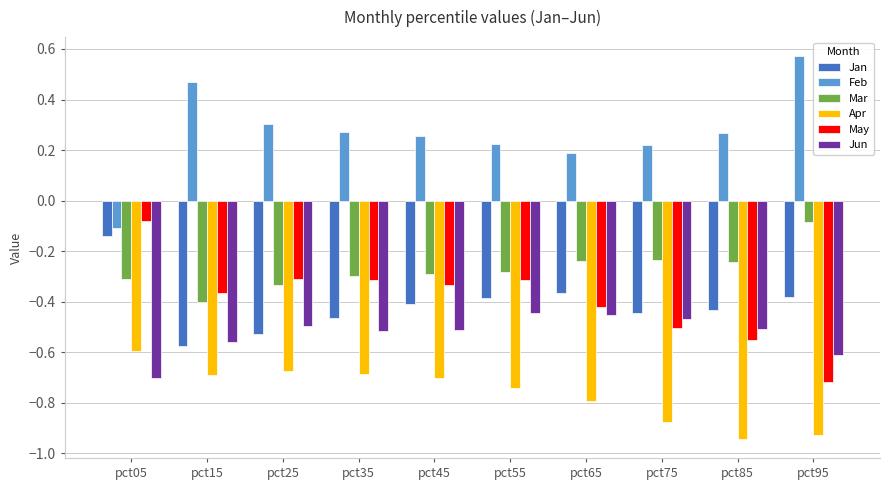

True or false: Feb has a value of 0.2 at pct65.

True